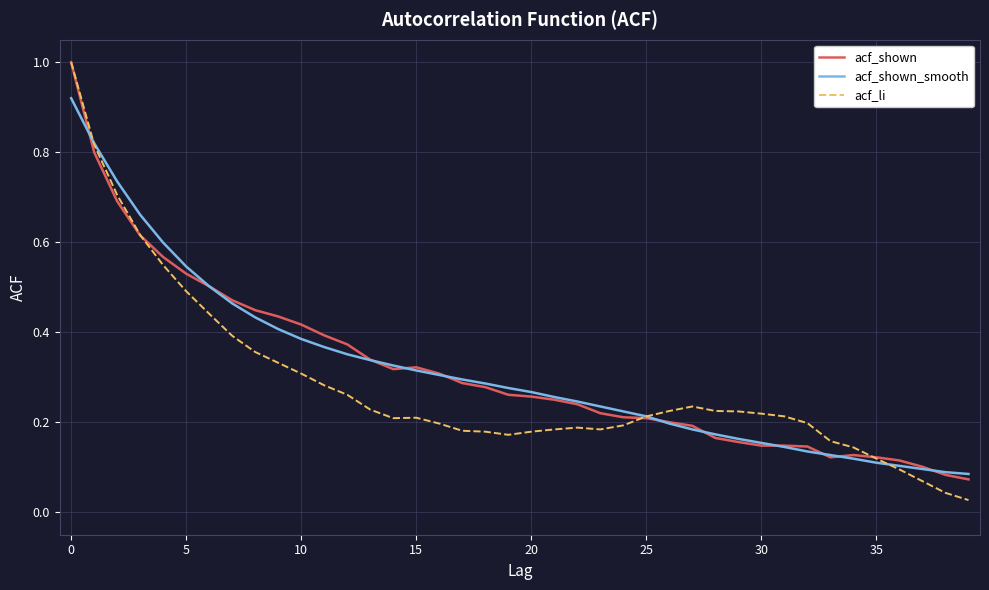

What are all the series names shown in the legend?

acf_shown, acf_shown_smooth, acf_li